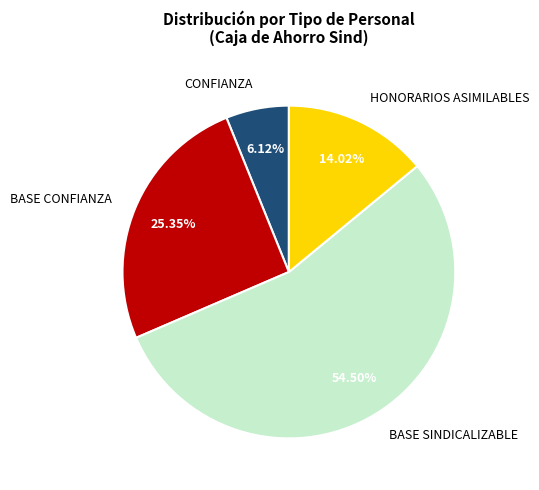

Rank the categories by value from lowest to highest.

CONFIANZA, HONORARIOS ASIMILABLES, BASE CONFIANZA, BASE SINDICALIZABLE